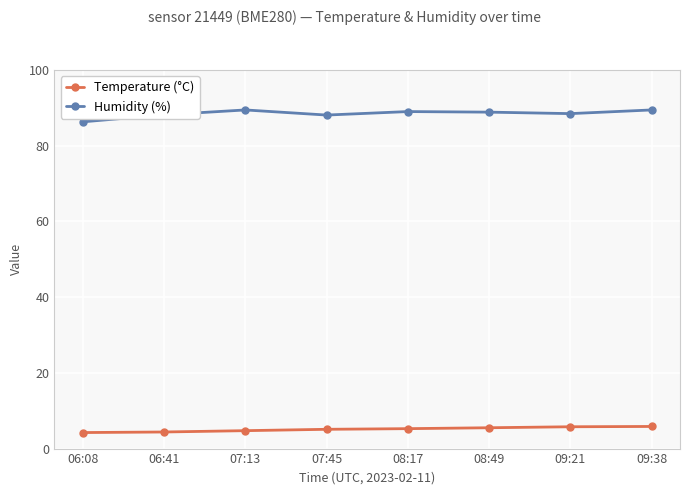

What is the spread (max minus min) of values at 08:17?

83.7